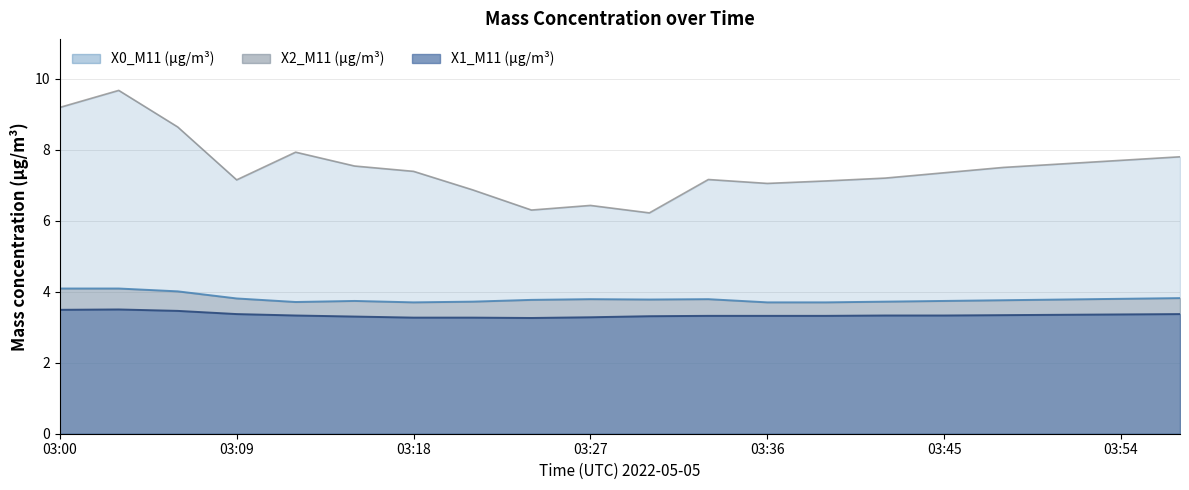

Where is X0_M11 (μg/m³) nearest to the value 7?

03:36